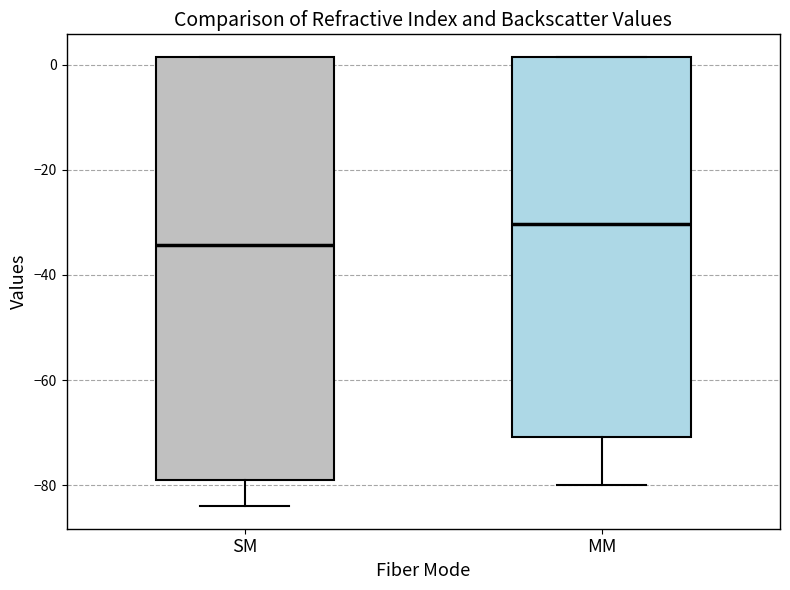

Reading left to right, read every box against the y-axis: the position of its median line, the range the box covers, and the ends of its whiskers. The values are not printed on the chart, so give them approximately, as read against the axis.

SM: median -34, box -78 to 2, whiskers -84 to 2
MM: median -30, box -70 to 2, whiskers -80 to 2